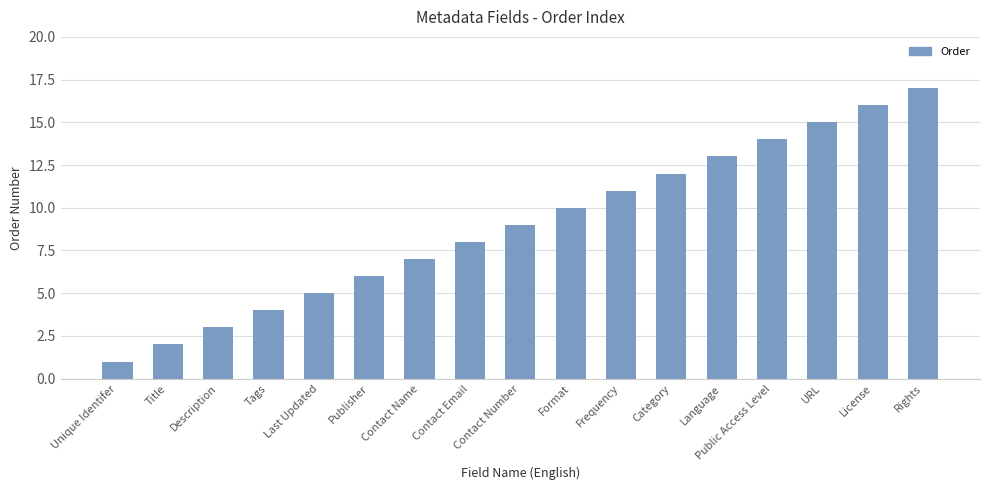

What is the value of the 1st bar from the left?

1